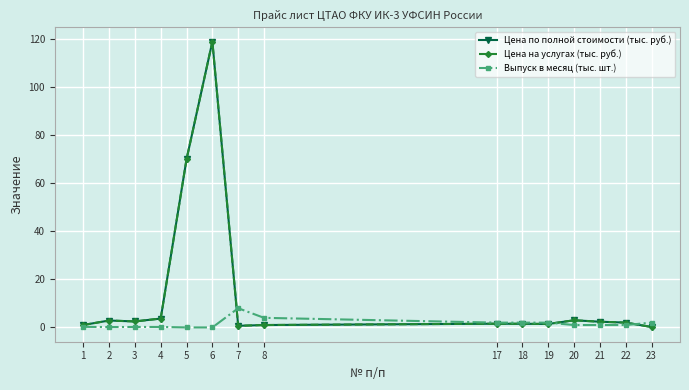

In Выпуск в месяц (тыс. шт.), how many points are higher than both neighbors (excluding endpoints)?

1